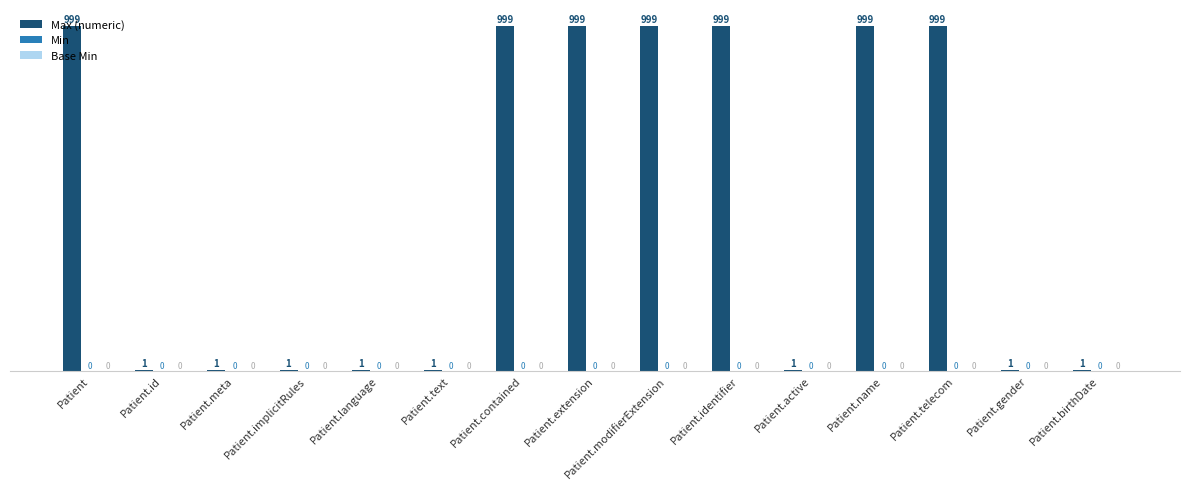

Which category has the highest value across all series?

Patient